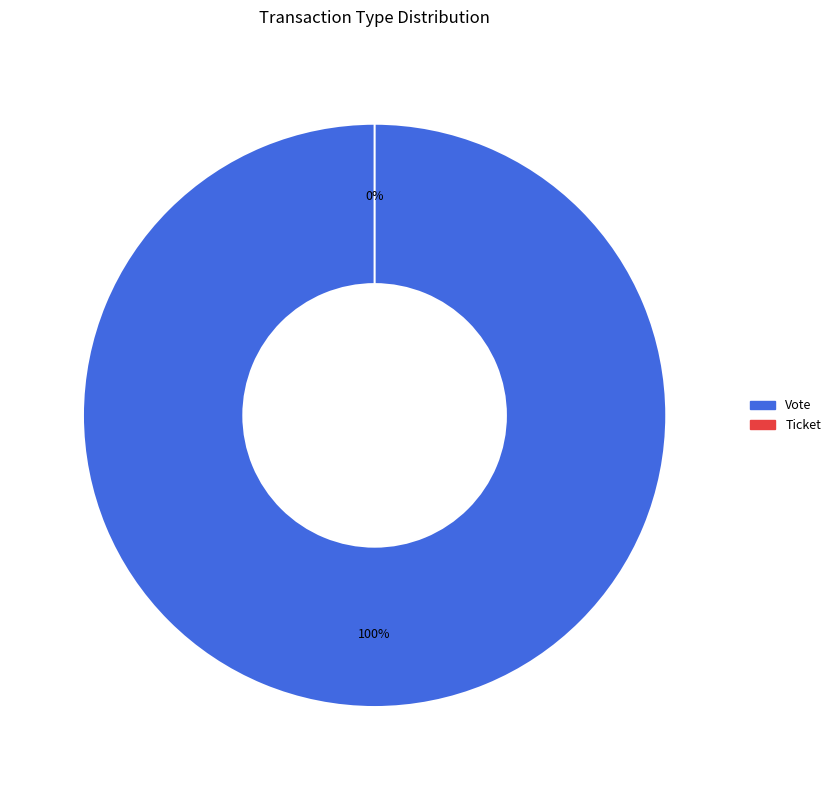

How many slices are in this pie chart?

2